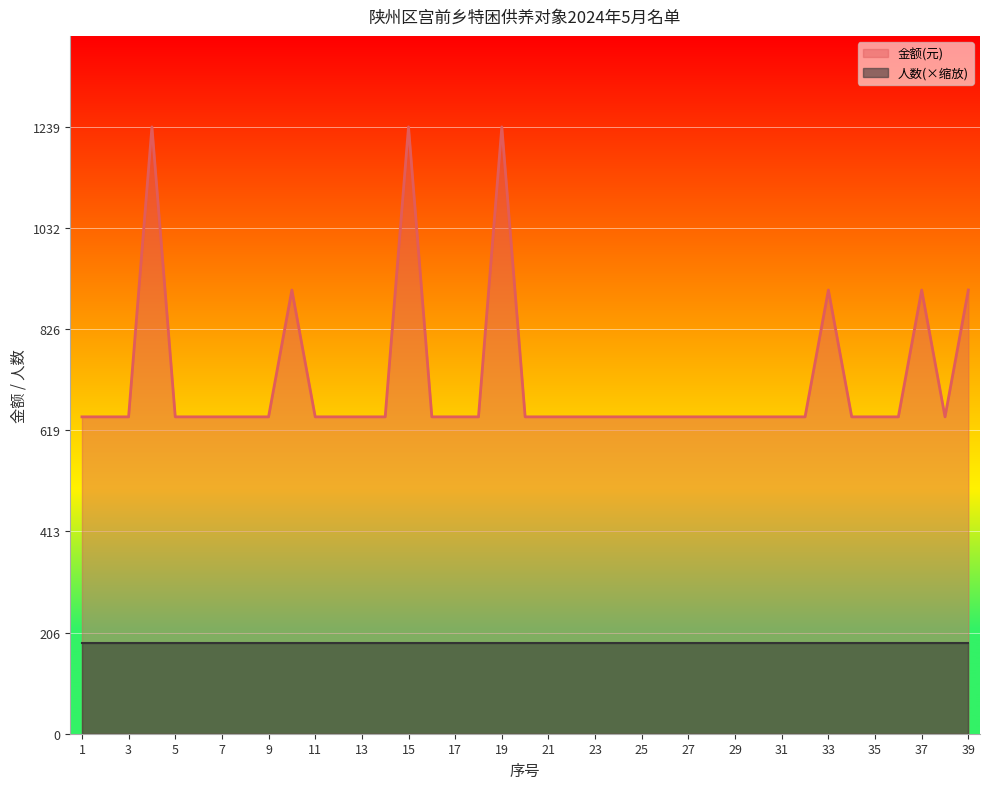

The value at 15 is 1621. True or false?

False